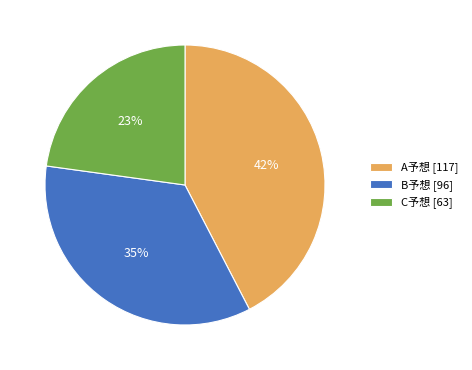

Is there a majority slice in this chart?

No